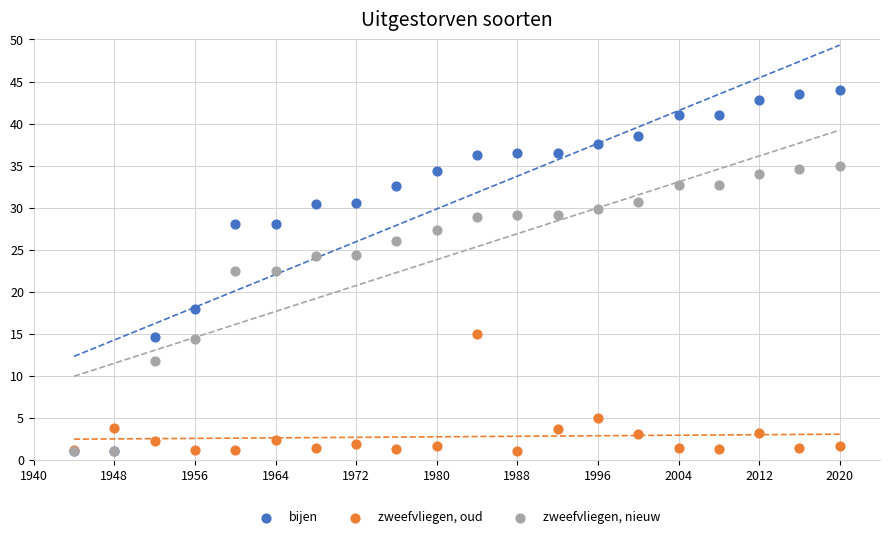

Which series reaches the maximum Y coordinate?

bijen